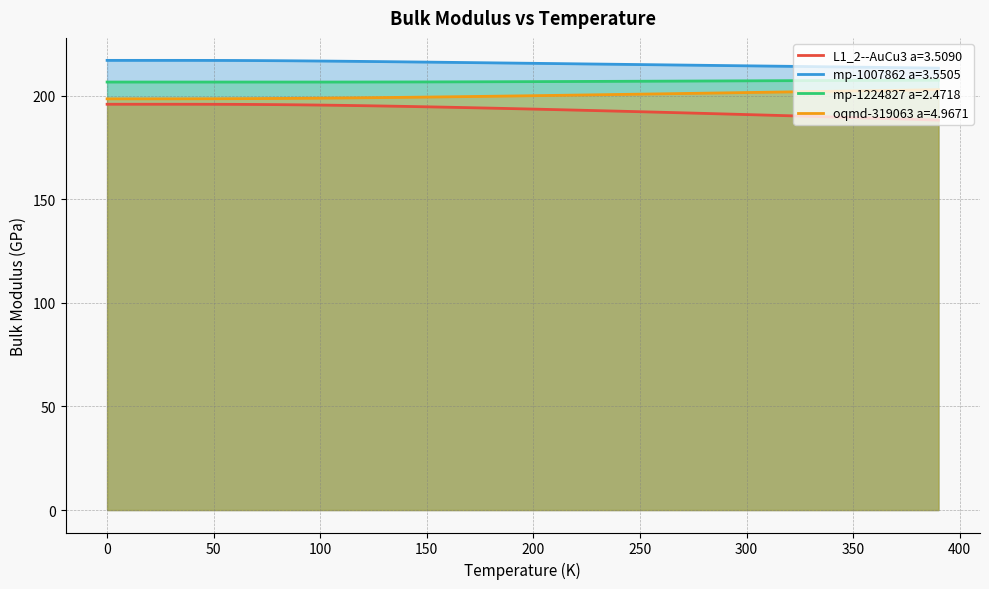

Between 210.0 and 280.0, which series saw the biggest shift?

L1_2--AuCu3 a=3.5090